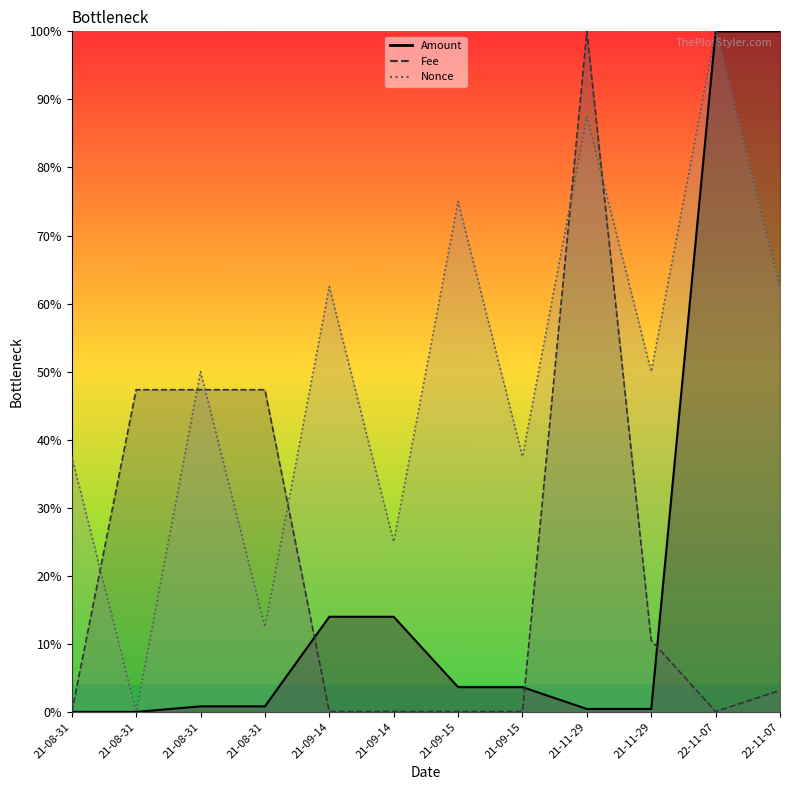

What is the average value of the Nonce series?

0.5